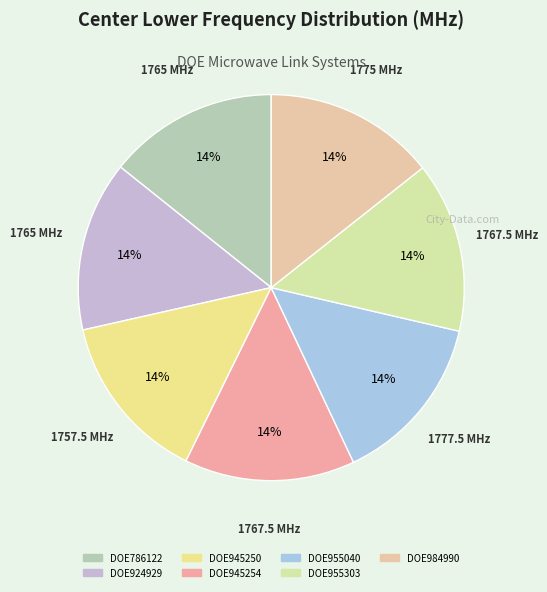

What is the change in value from DOE924929 to DOE984990?

+10.0